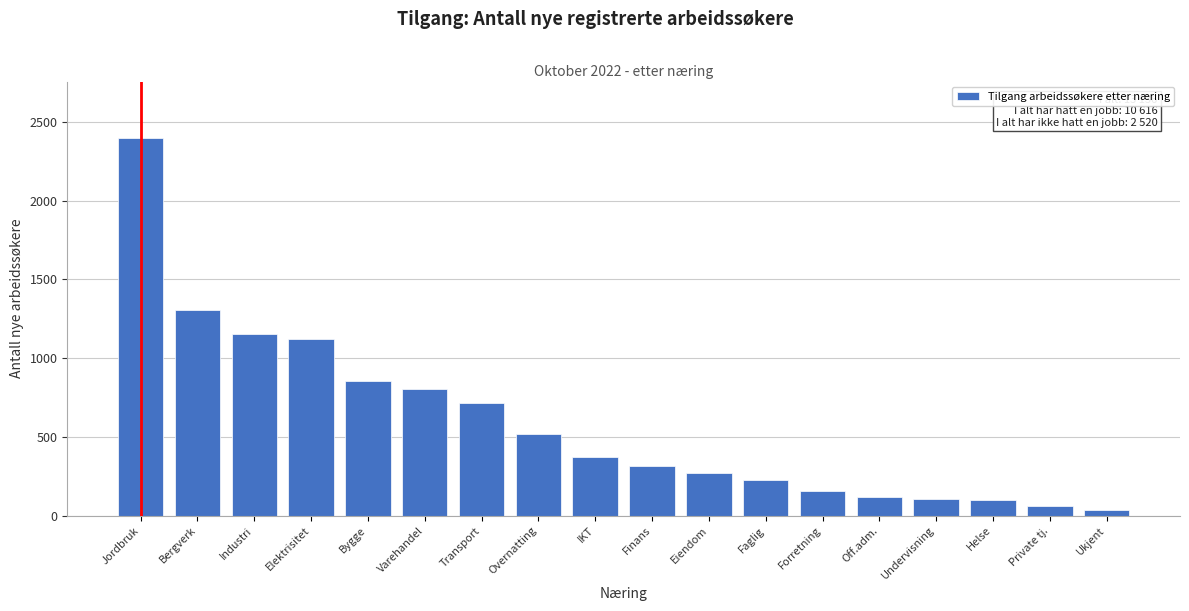

What is the average value?

590